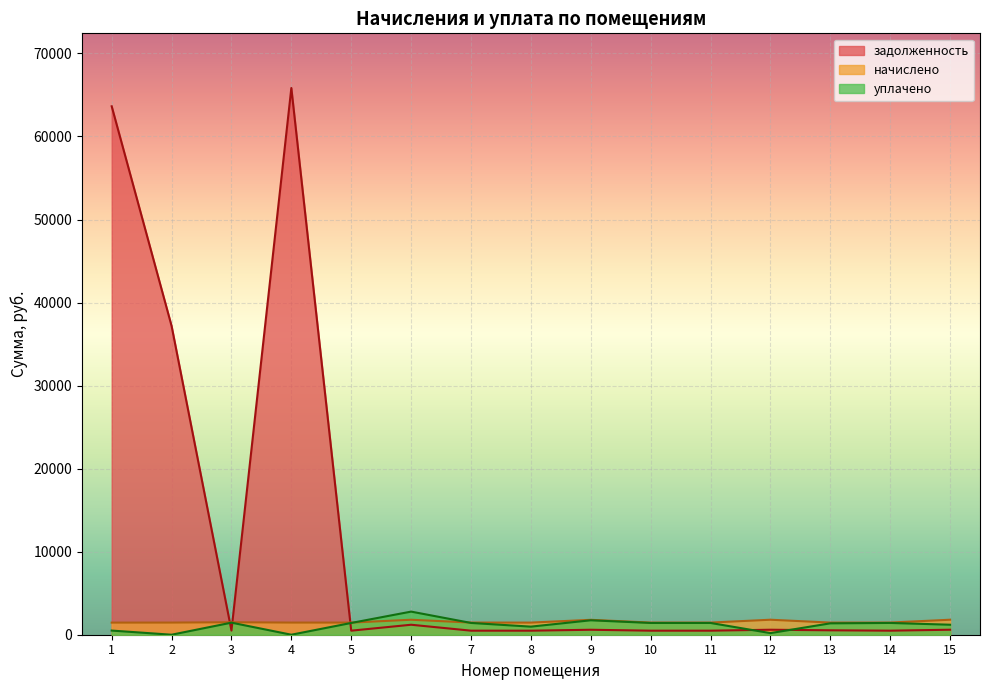

How many lines are shown in the chart?

3